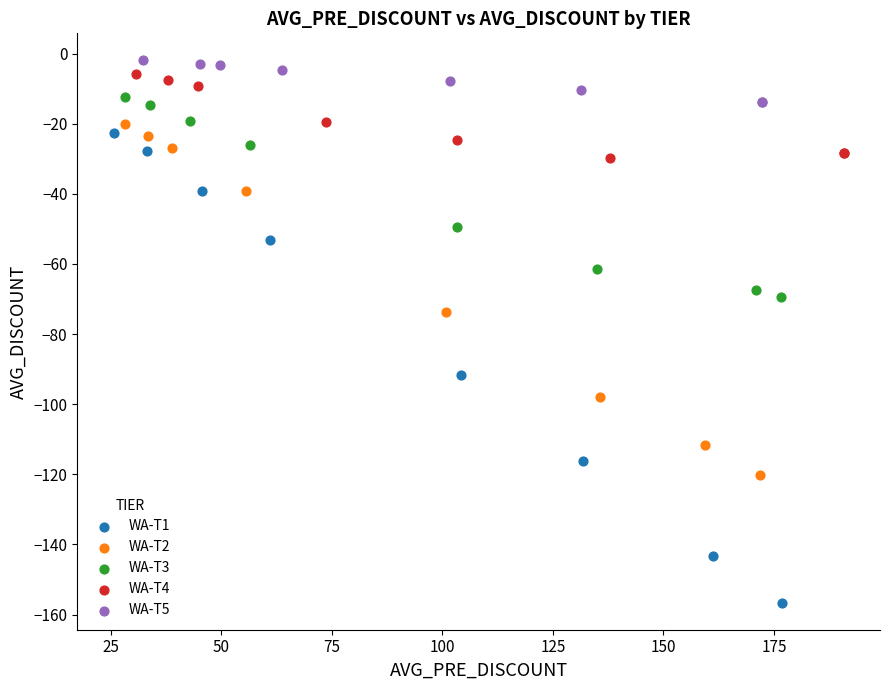

Which series reaches the minimum Y coordinate?

WA-T1